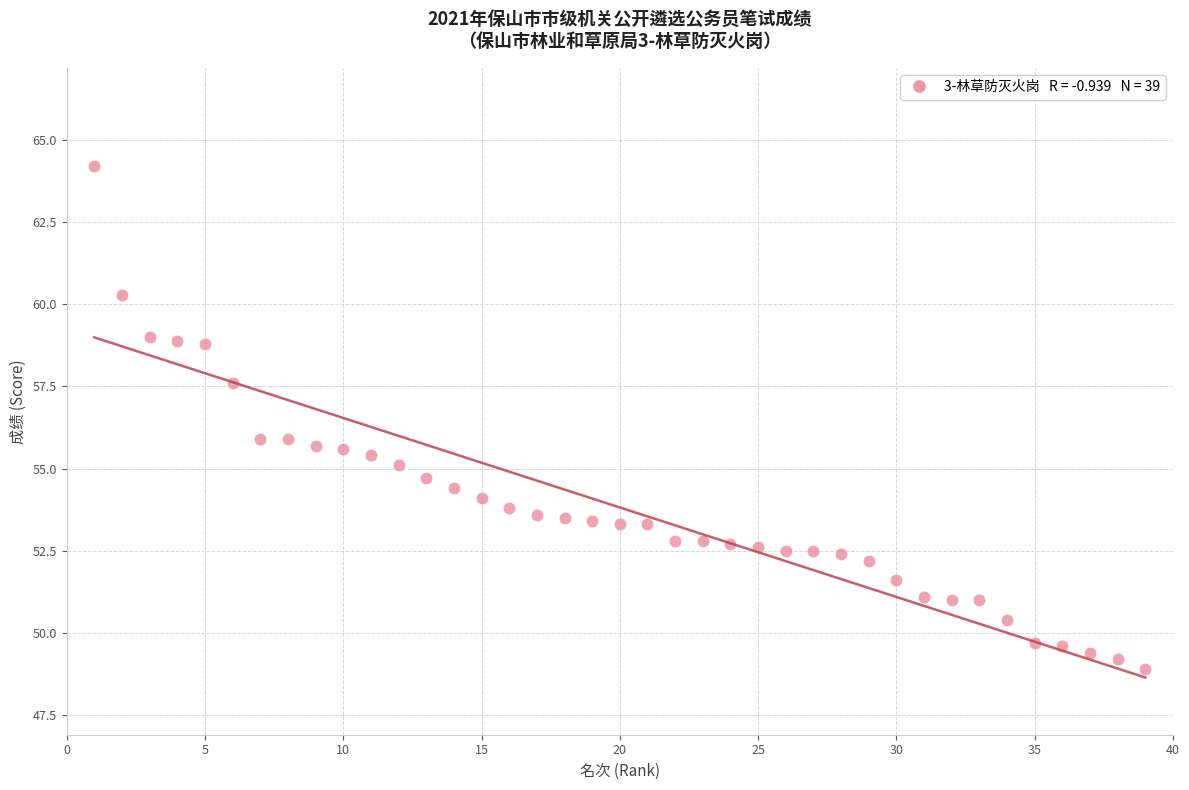

What is the range of X values (max minus min)?

38.0